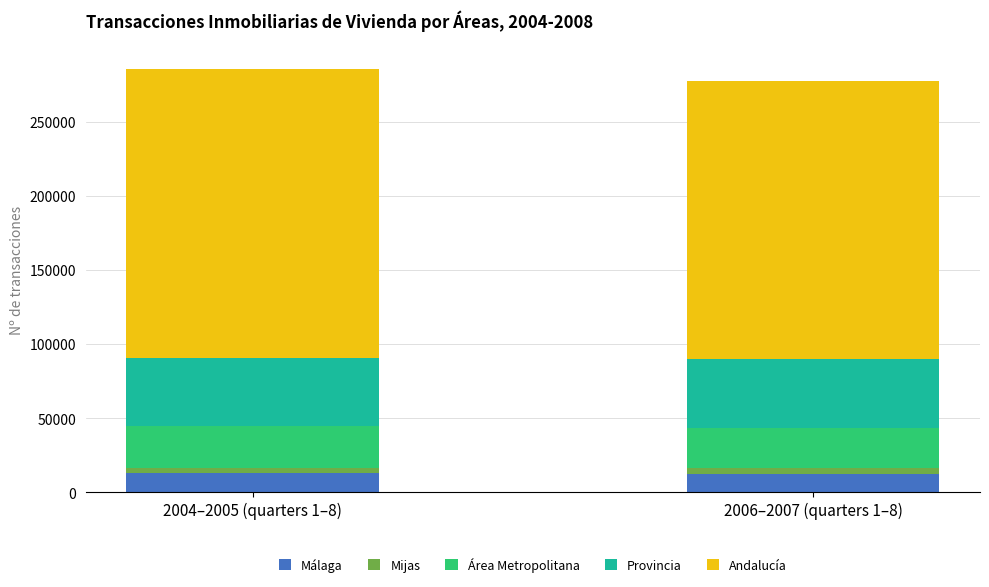

What is the lowest value of the Málaga series?

12426